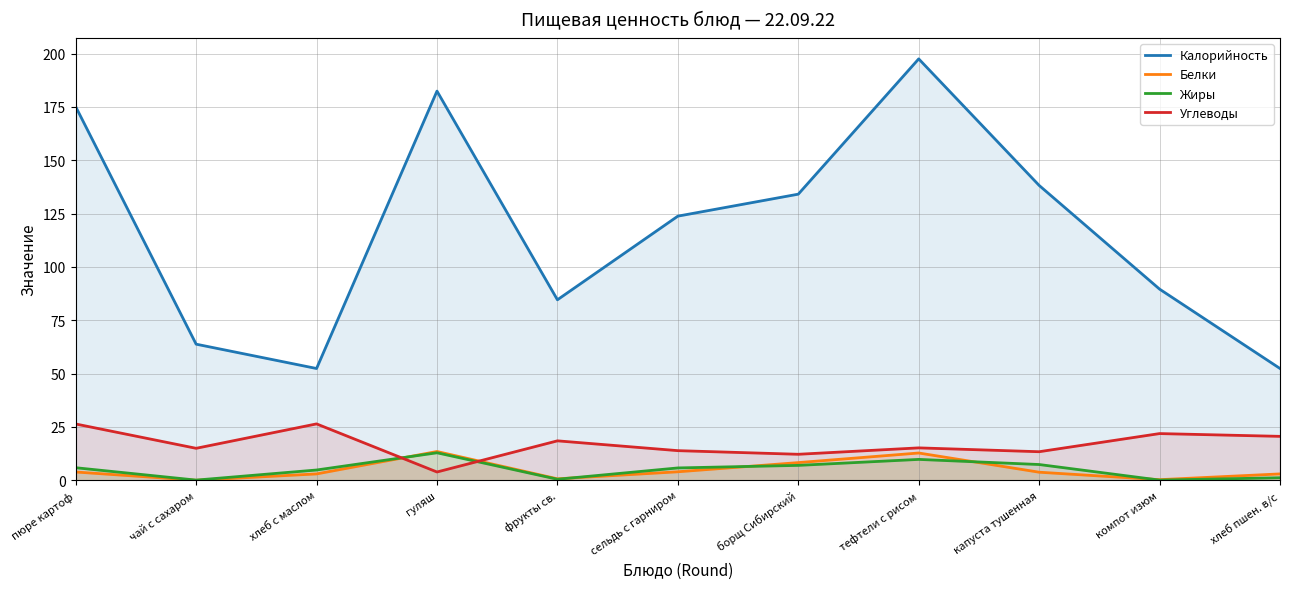

Which series has the largest total across all categories?

Калорийность